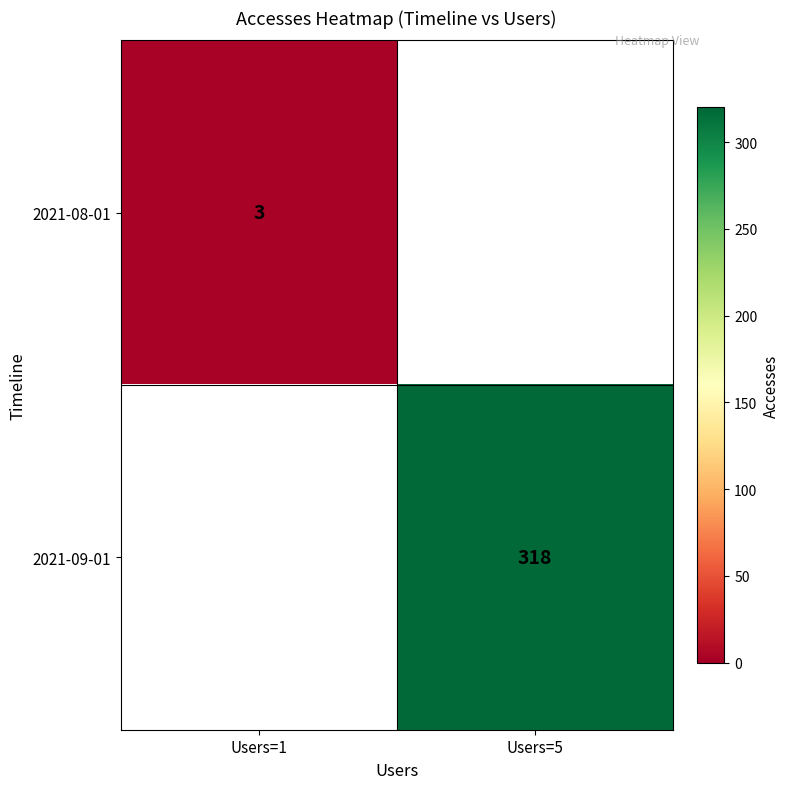

Between Users=5 and Users=1, which is larger?

Users=1